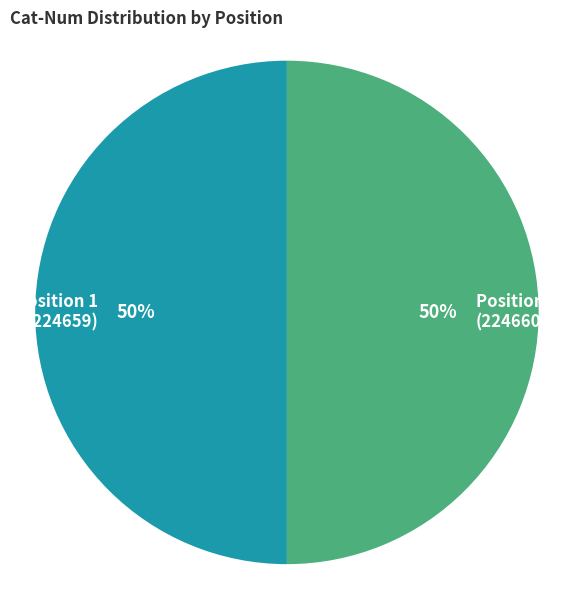

Approximately how many times larger is the value at Position 2 (224660) compared to Position 1 (224659)?

1.0